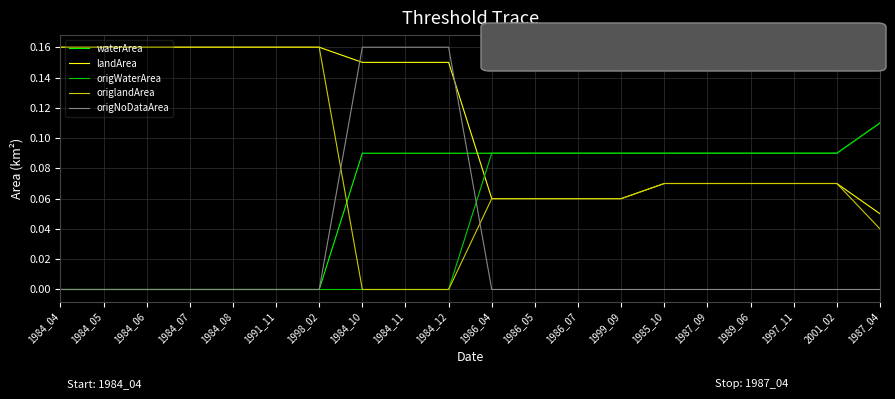

Which series changed the most between 1984_11 and 1986_07?

origNoDataArea